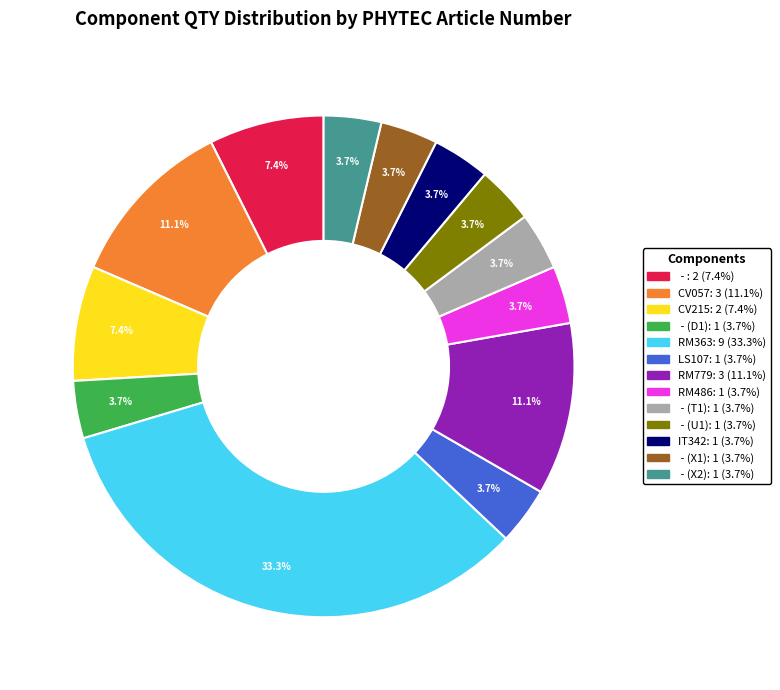

Is there any slice that represents more than half of the pie?

No